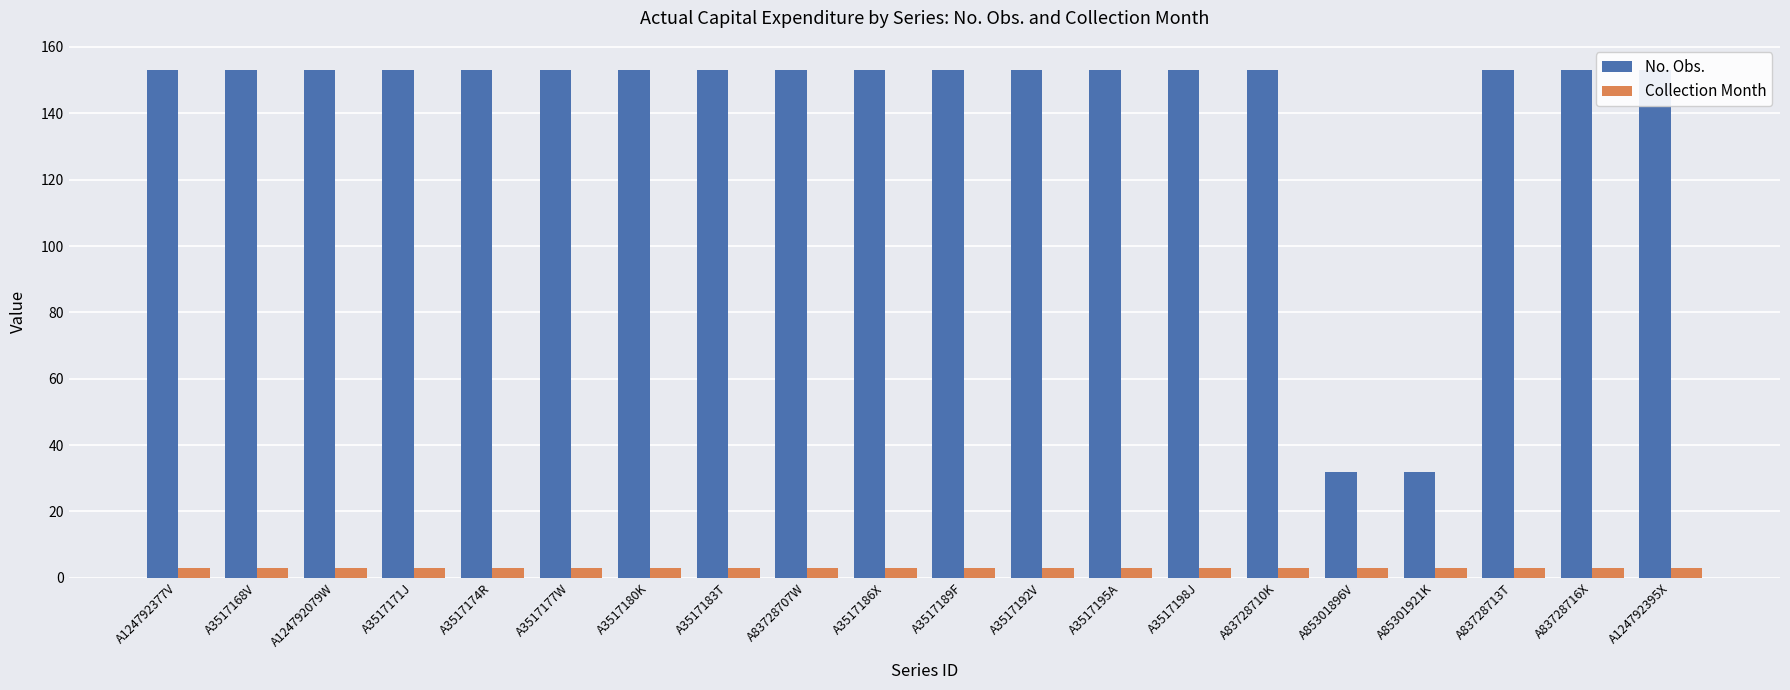

How many bars are there in each group?

2